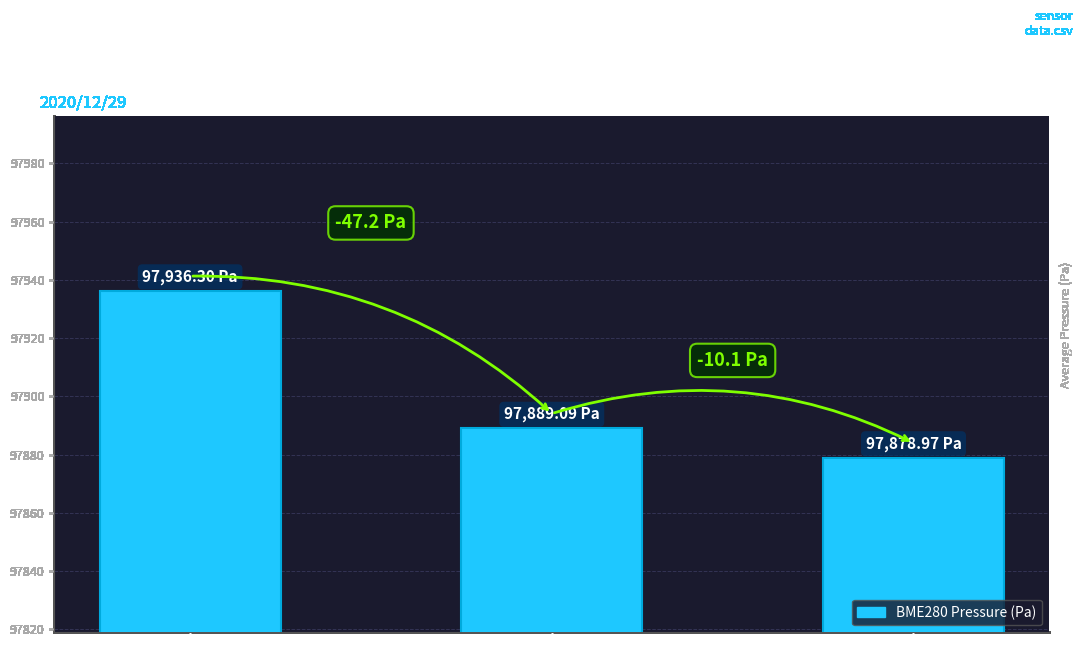

List the labels in order of value, largest first.

Min_cycle=82, Min_cycle=85–86, Min_cycle=87–90